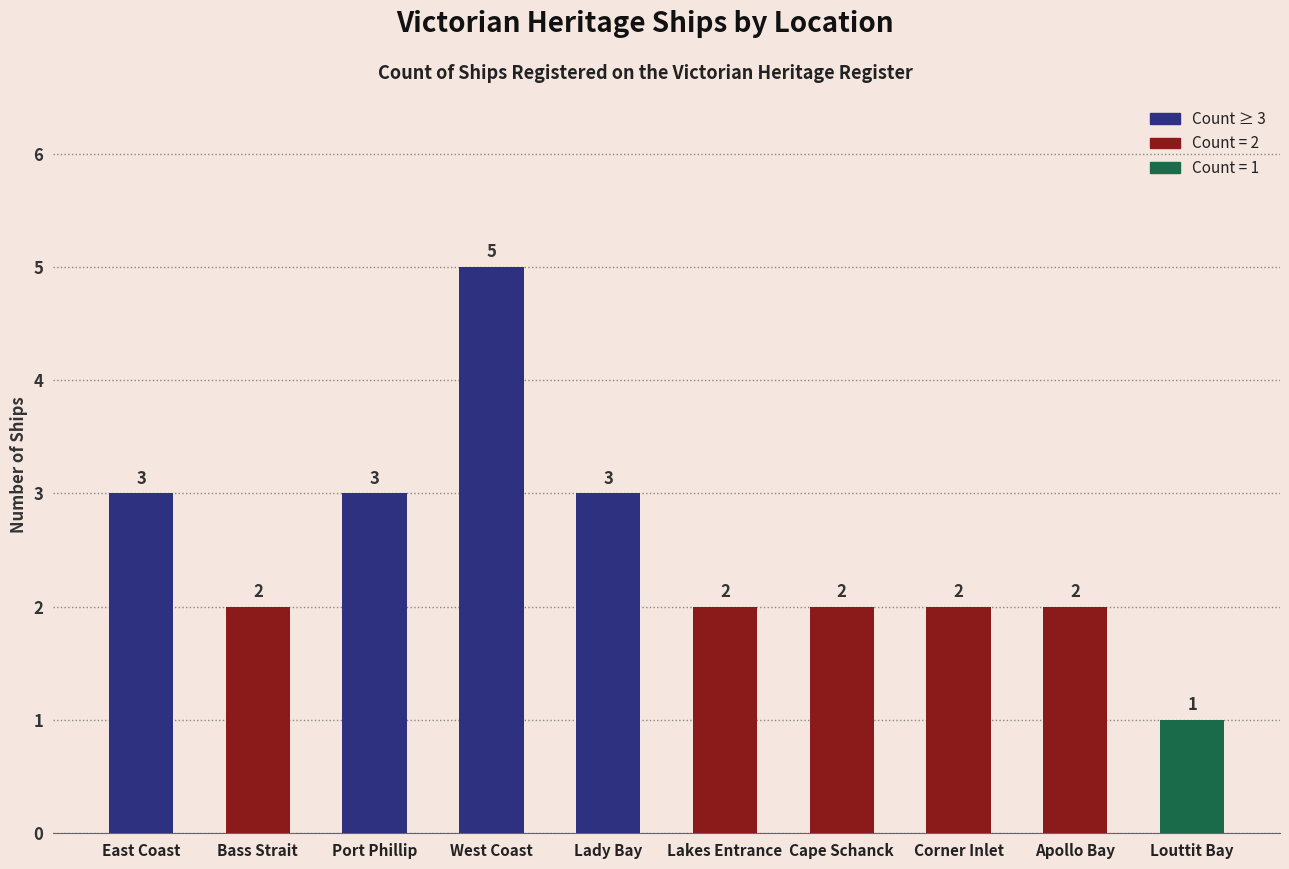

What is the maximum value shown in the chart?

5